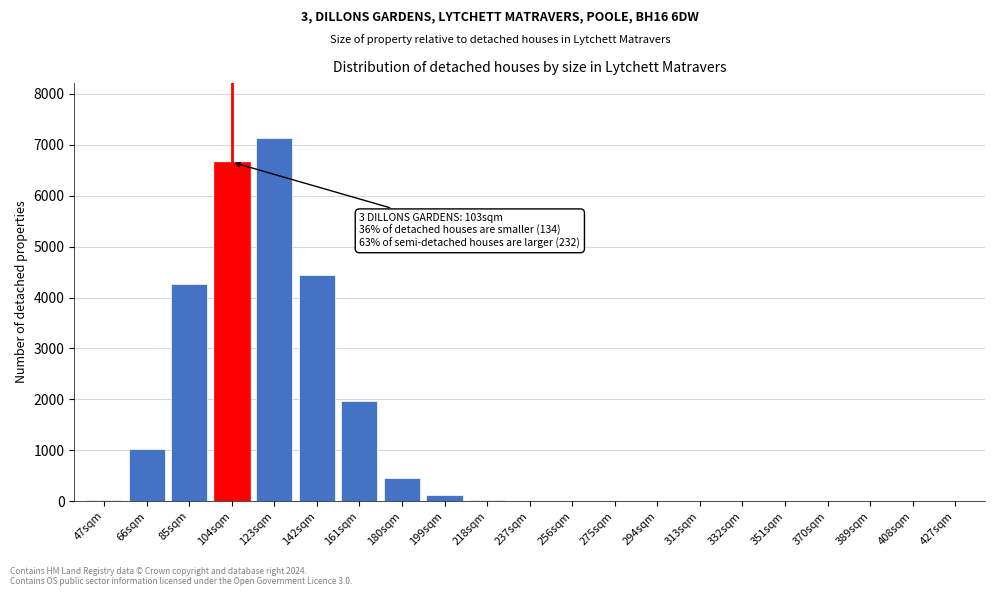

At which label is the value closest to 3571?

85sqm